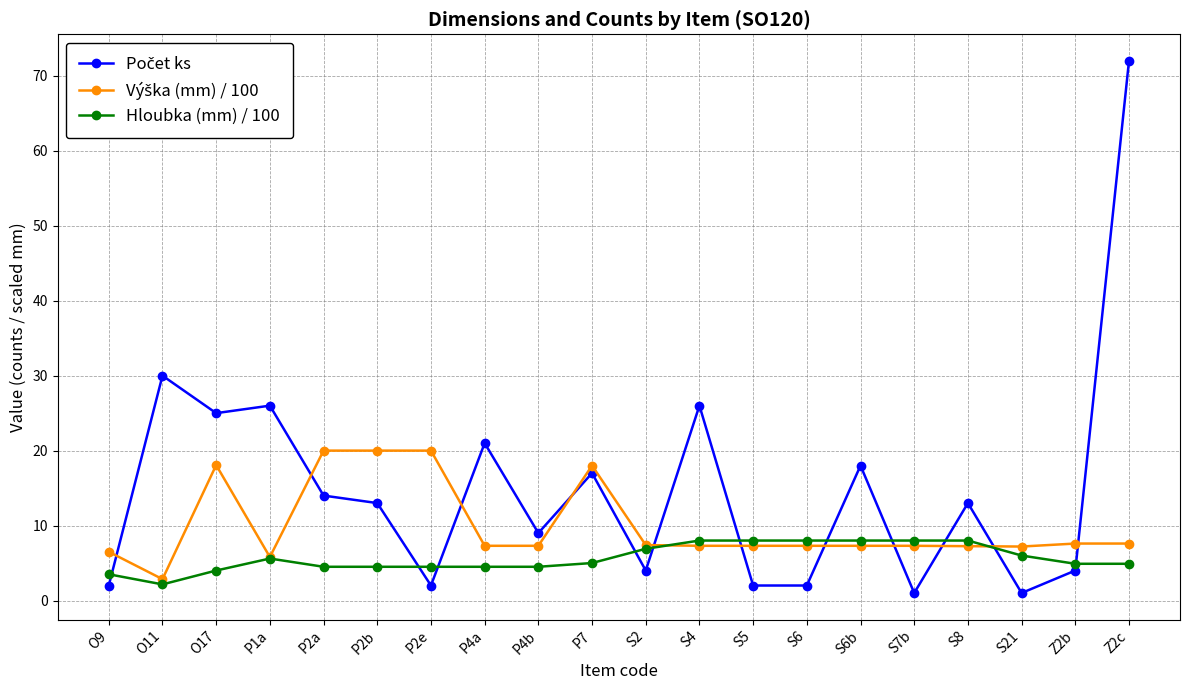

What is the highest value of the Hloubka (mm) / 100 series?

8.0